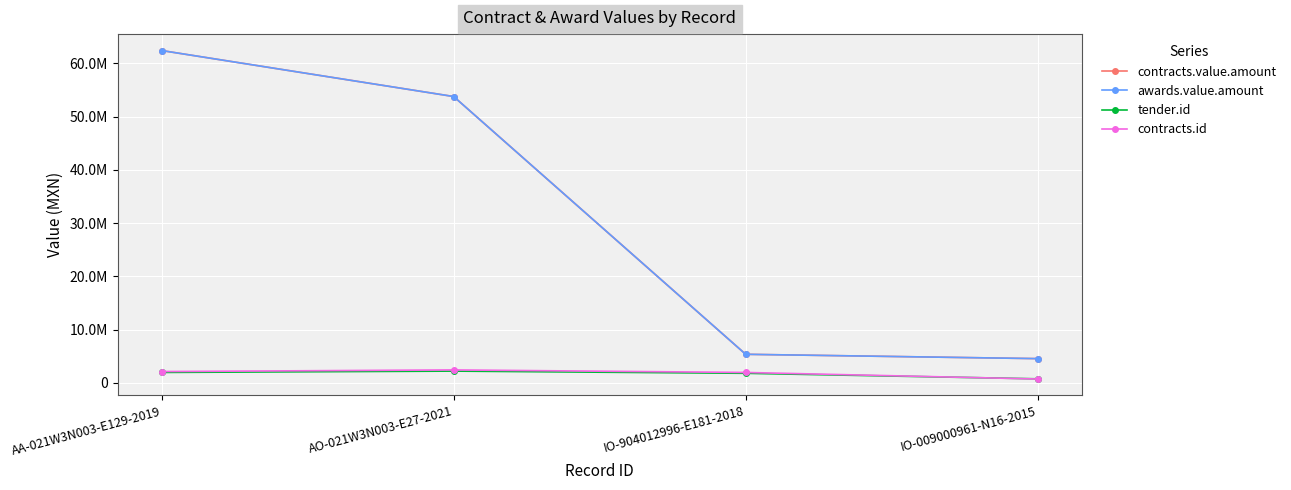

True or false: contracts.value.amount has a value of 4559814.9 at IO-009000961-N16-2015.

True